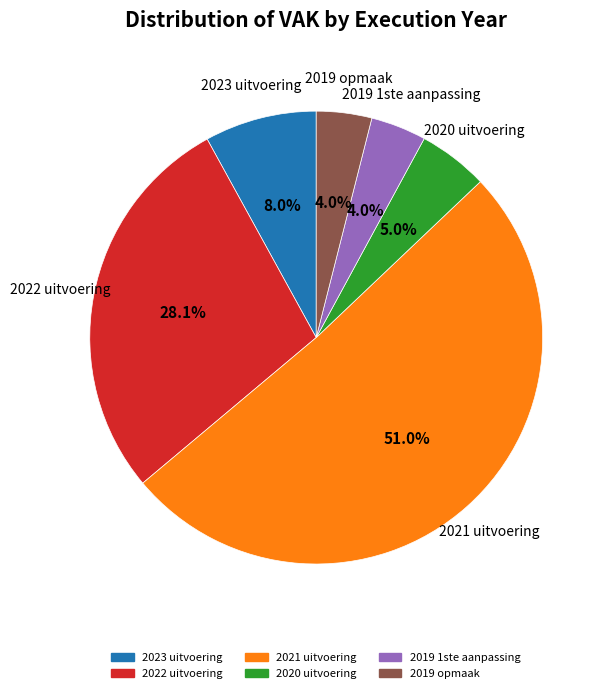

Combined, what portion of the pie is 2023 uitvoering and 2019 opmaak?

12.0%